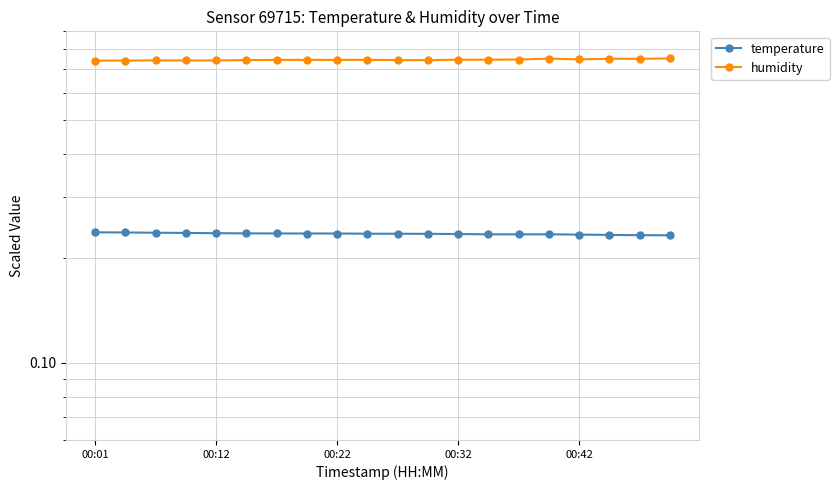

List the series in order of their overall mean, lowest first.

temperature, humidity